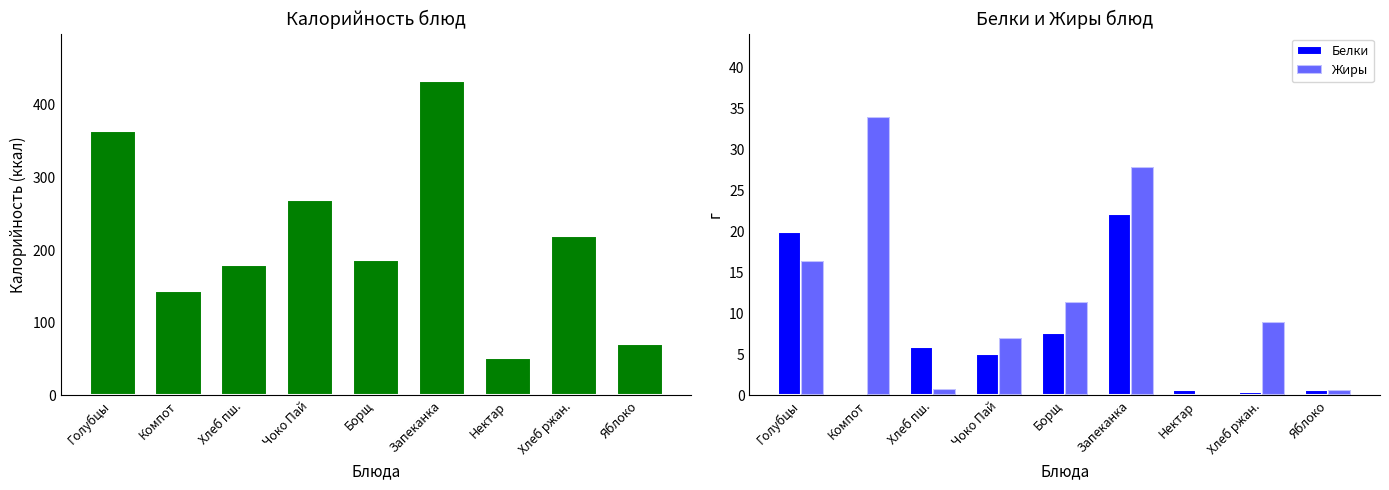

Is the value of Калорийность at Хлеб пш. greater than the value of Жиры at Борщ?

Yes